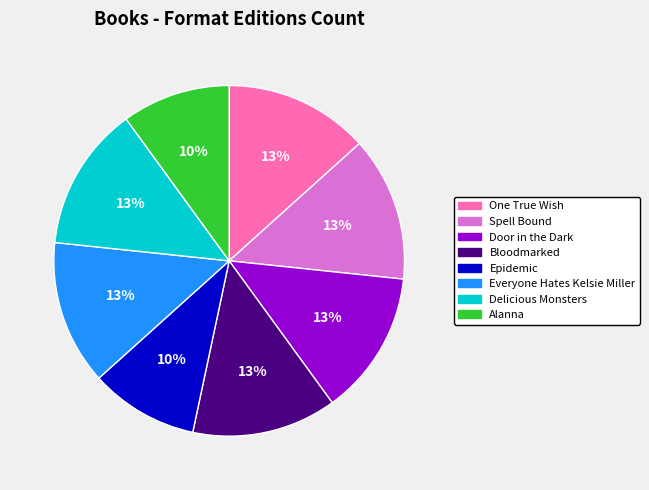

How many slices are in this pie chart?

8